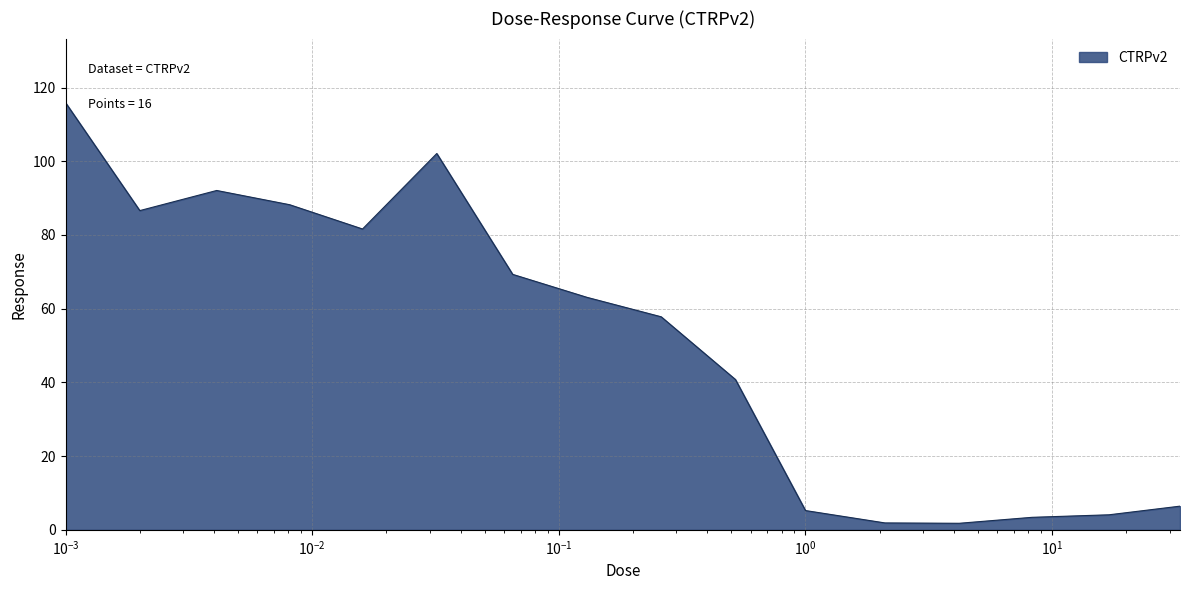

What is the greatest value displayed?

115.9